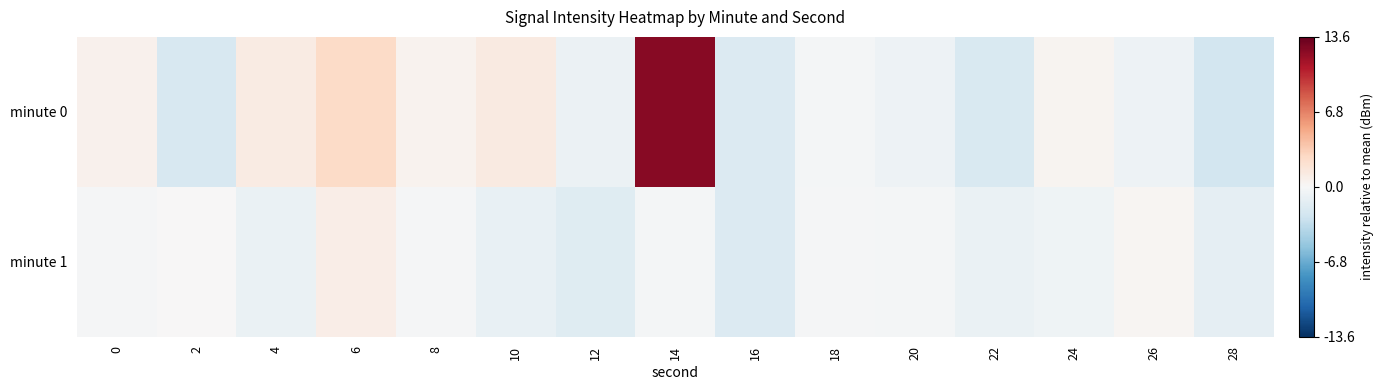

Which series changed the most between 8 and 28?

minute 0